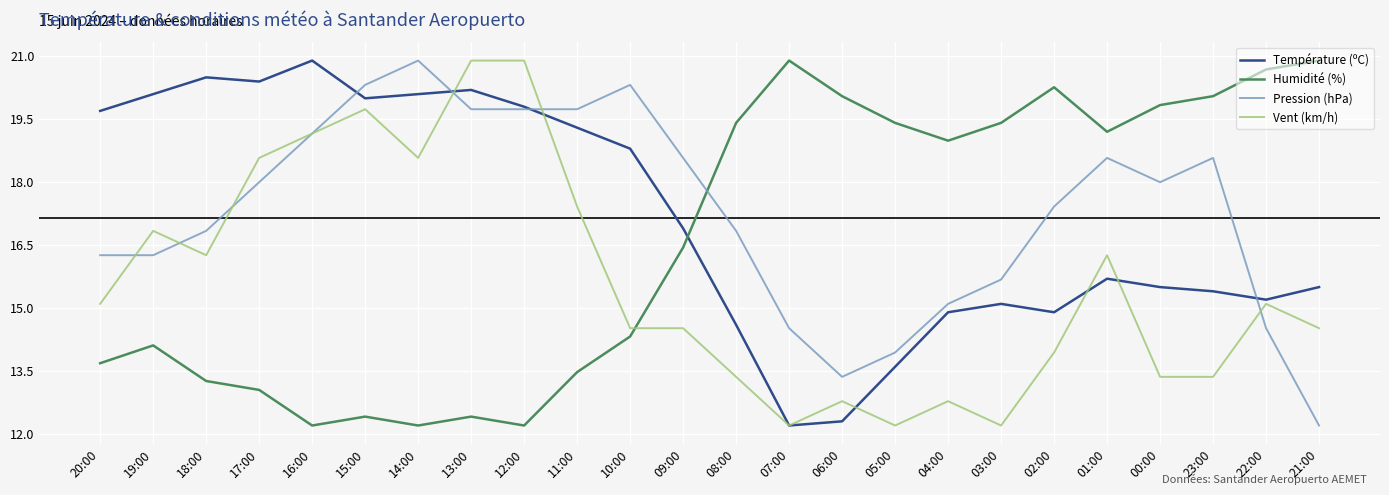

Where is the first local maximum for Humidité (%)?

19:00